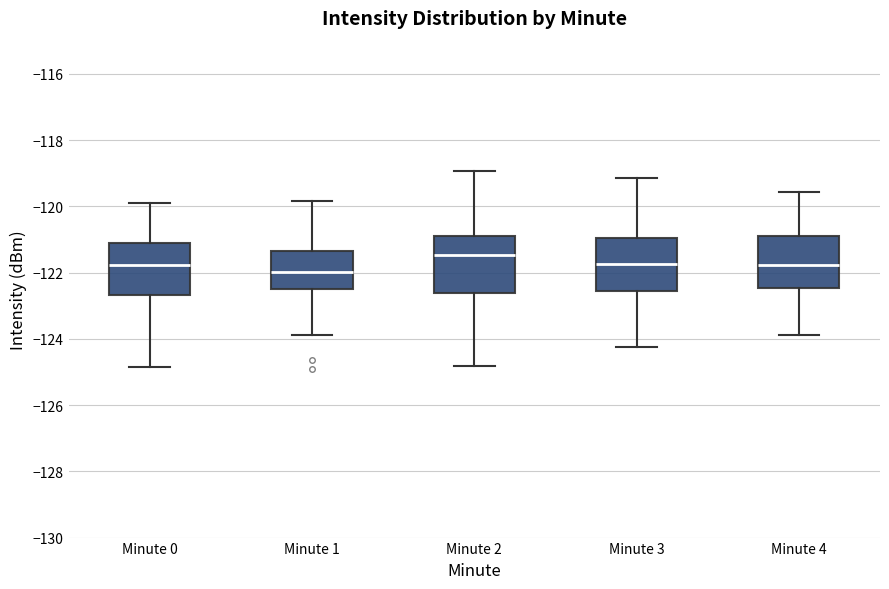

Reading left to right, read every box against the y-axis: the position of its median line, the range the box covers, and the ends of its whiskers. The values are not printed on the chart, so give them approximately, as read against the axis.

Minute 0: median -121.8, box -122.6 to -121.0, whiskers -124.8 to -119.8
Minute 1: median -122.0, box -122.6 to -121.4, whiskers -123.8 to -119.8
Minute 2: median -121.4, box -122.6 to -120.8, whiskers -124.8 to -119.0
Minute 3: median -121.8, box -122.6 to -121.0, whiskers -124.2 to -119.2
Minute 4: median -121.8, box -122.4 to -121.0, whiskers -123.8 to -119.6